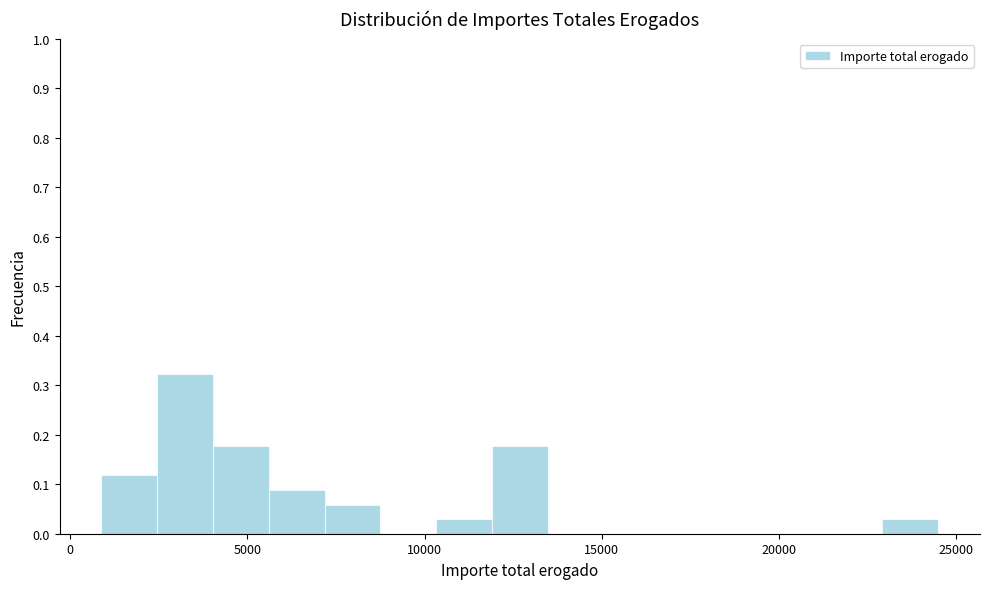

Around what value on the x-axis is the tallest bar? Give the approximate position of its centre, as read against the axis.

3000